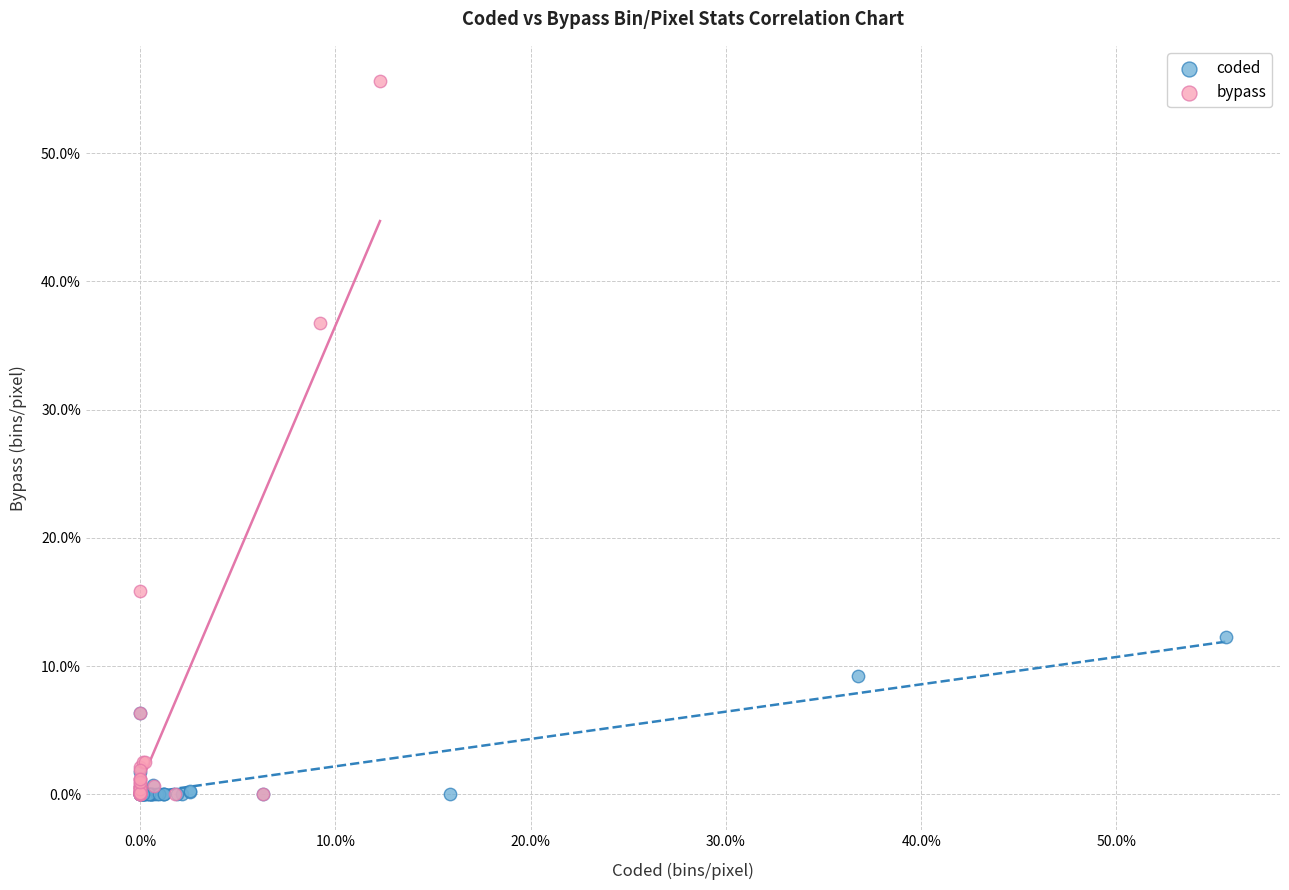

Which series contains the highest Y value?

bypass